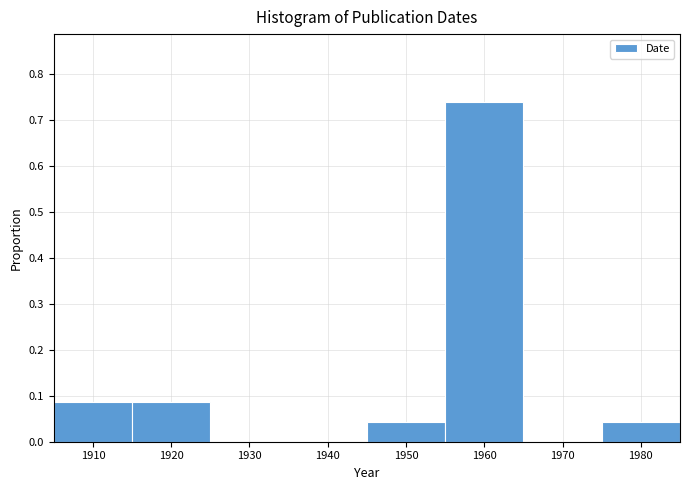

Reading left to right, list every bar in this chart as the range it spans on the x-axis followed by its height. The values are not printed on the chart, so give them approximately, as read against the axis.

1905 to 1915: 0.09
1915 to 1925: 0.09
1925 to 1935: 0
1935 to 1945: 0
1945 to 1955: 0.04
1955 to 1965: 0.74
1965 to 1975: 0
1975 to 1985: 0.04